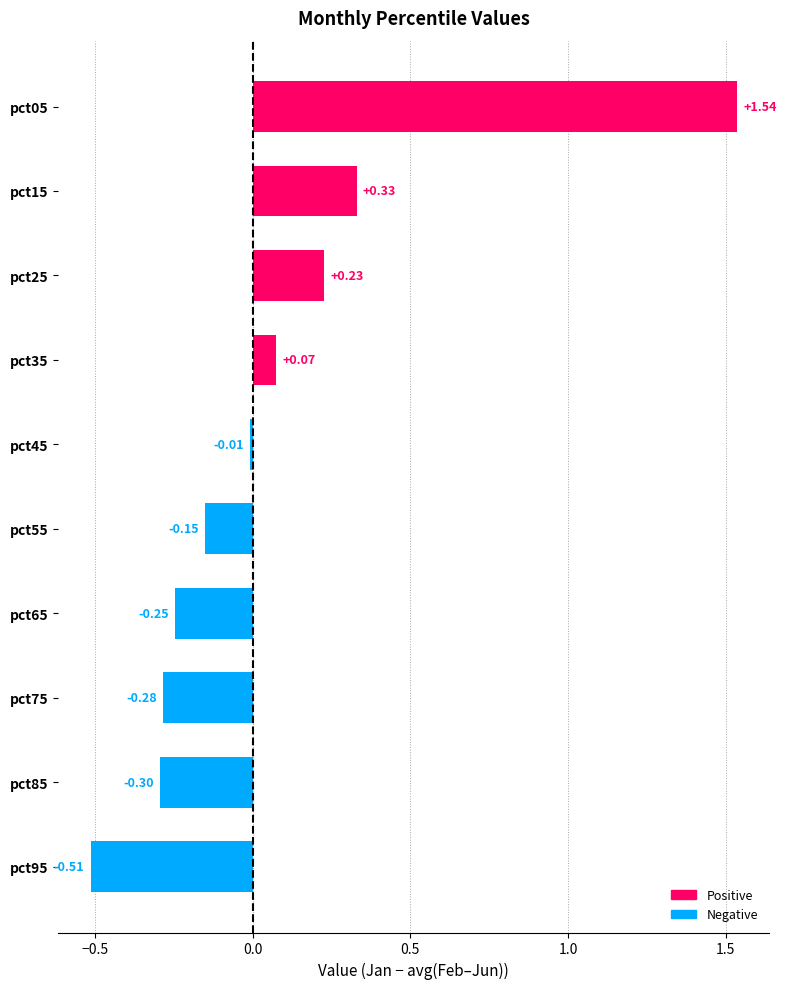

List the labels in order of value, smallest first.

pct95, pct85, pct75, pct65, pct55, pct45, pct35, pct25, pct15, pct05